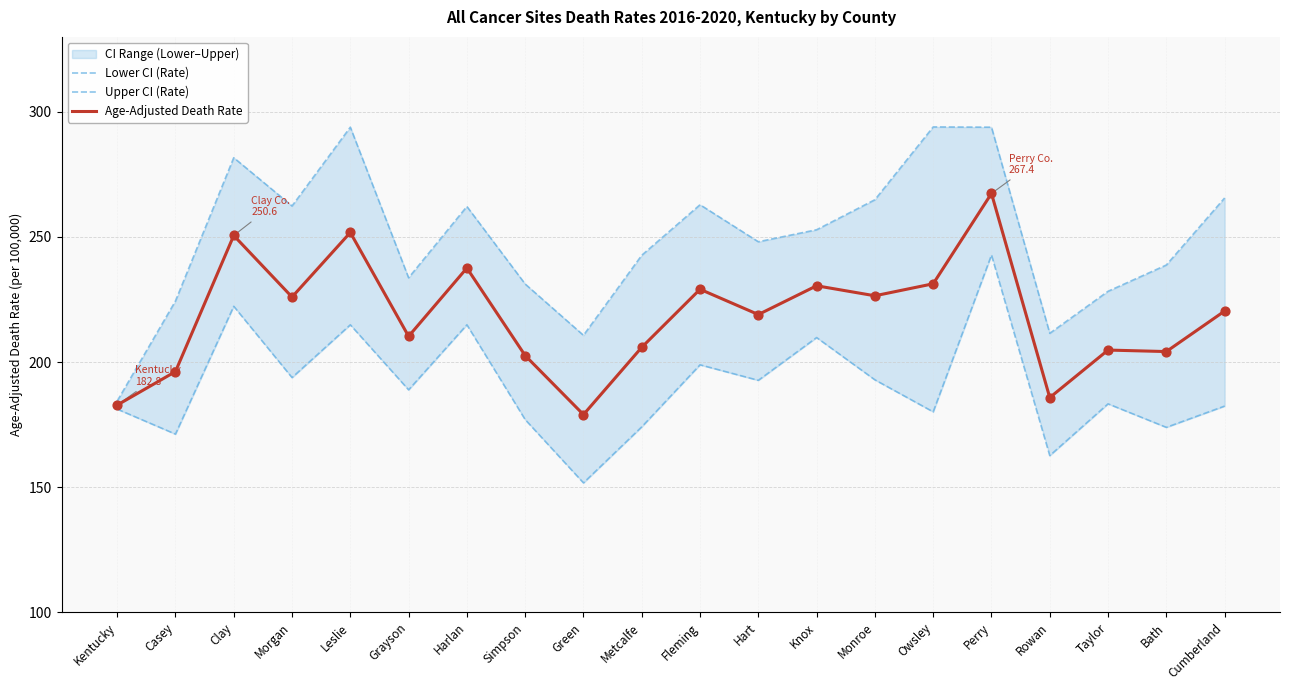

What is the total value across all series at Owsley?

705.4